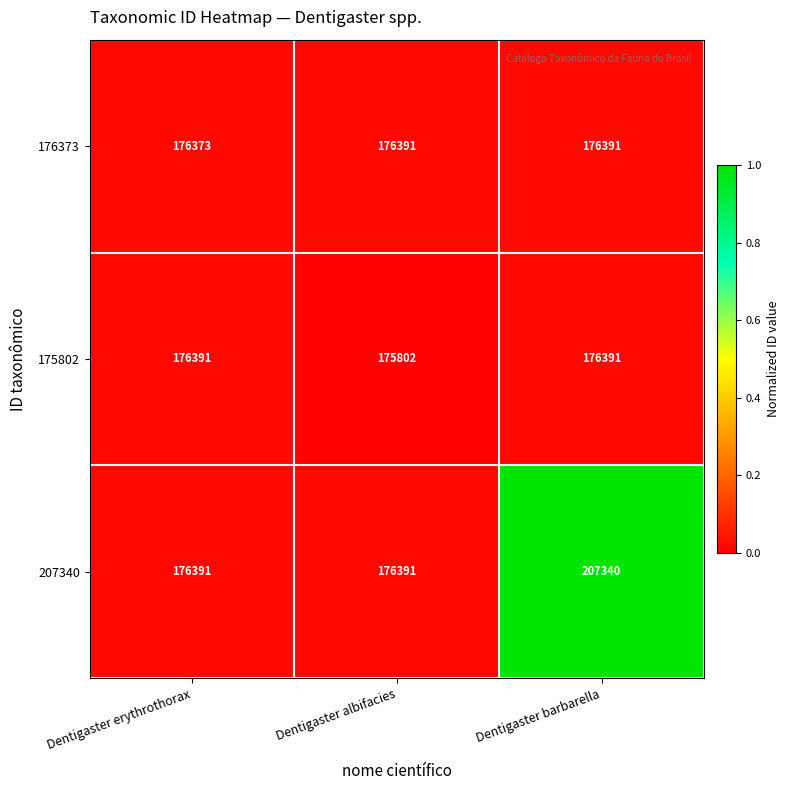

The 207340 series shows 207340 at Dentigaster barbarella. True or false?

True